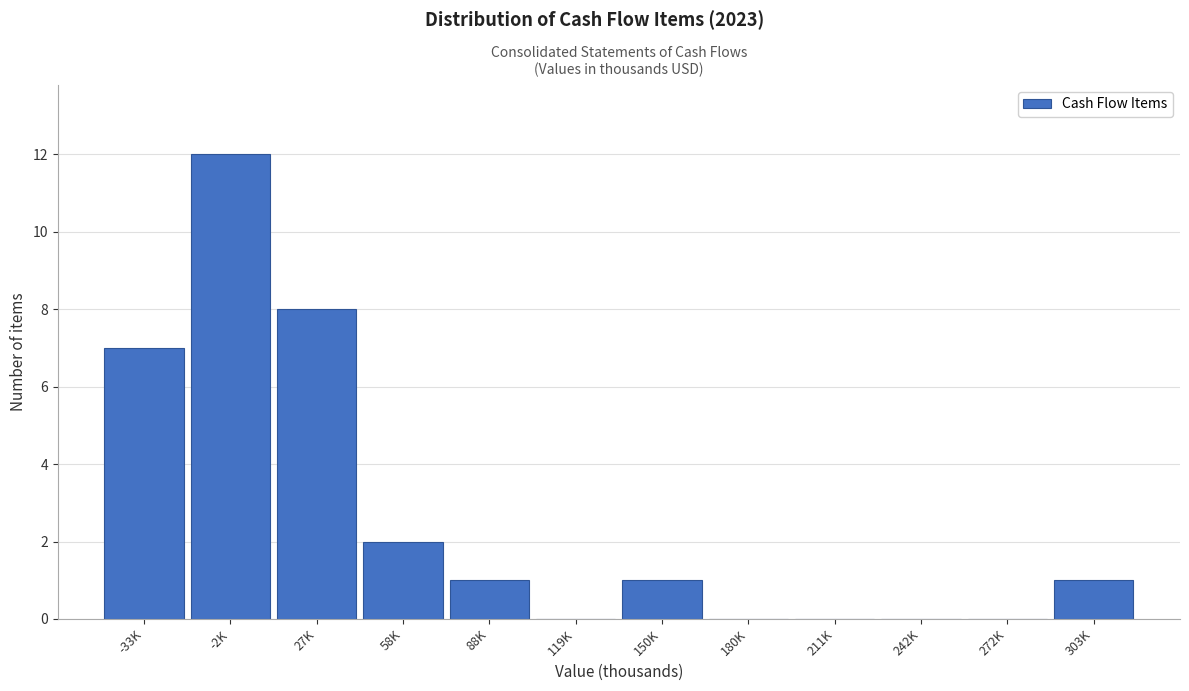

Reading left to right, transcribe all the data shown in this chart.

-33K=7	-2K=12	27K=8	58K=2	88K=1	119K=0	150K=1	180K=0	211K=0	242K=0	272K=0	303K=1